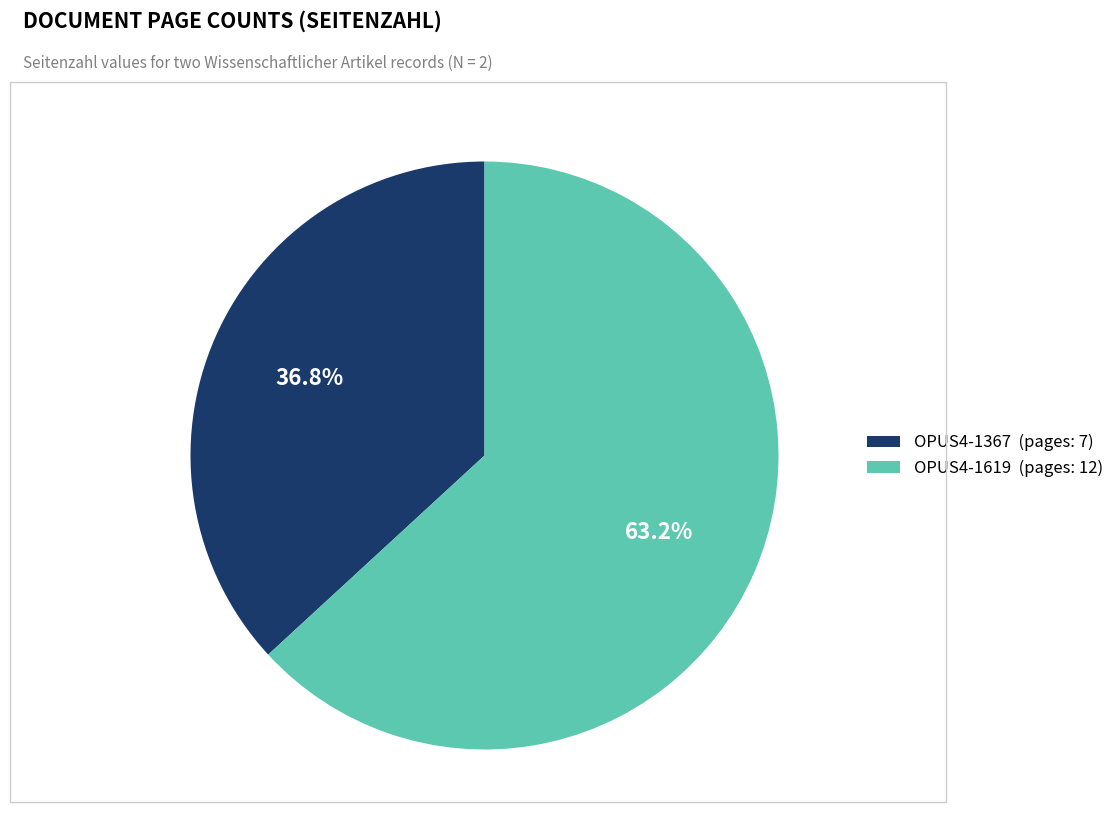

What is the largest slice in the pie chart?

OPUS4-1619